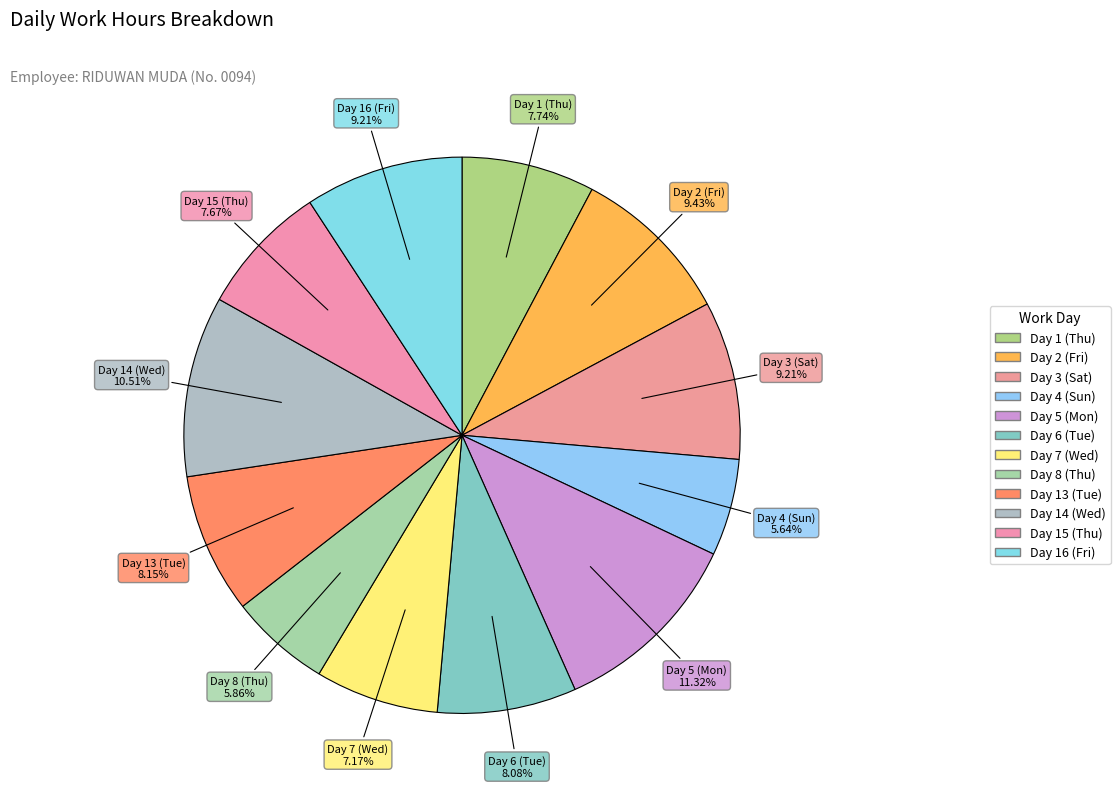

What is the ratio of the value at Day 6 (Tue) to the value at Day 14 (Wed)?

0.8